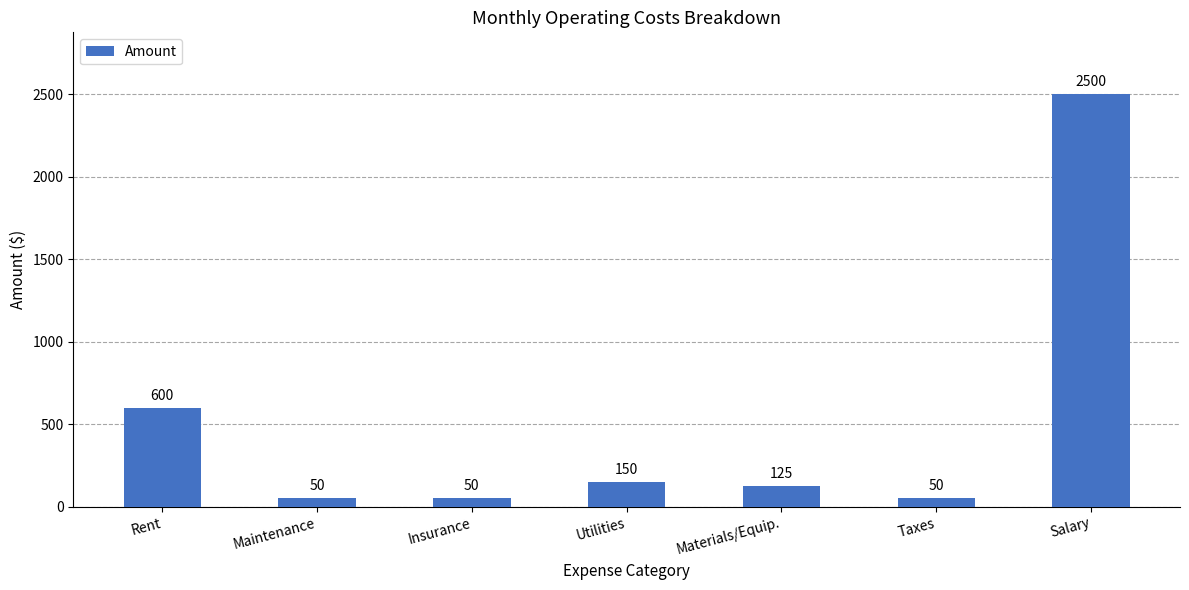

What is the difference between the maximum and minimum values?

2450